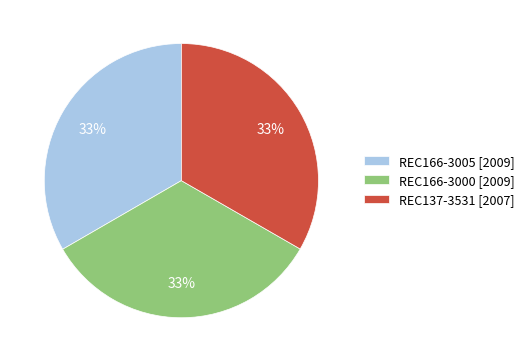

Approximately how many times larger is the value at REC137-3531 [2007] compared to REC166-3000 [2009]?

1.0